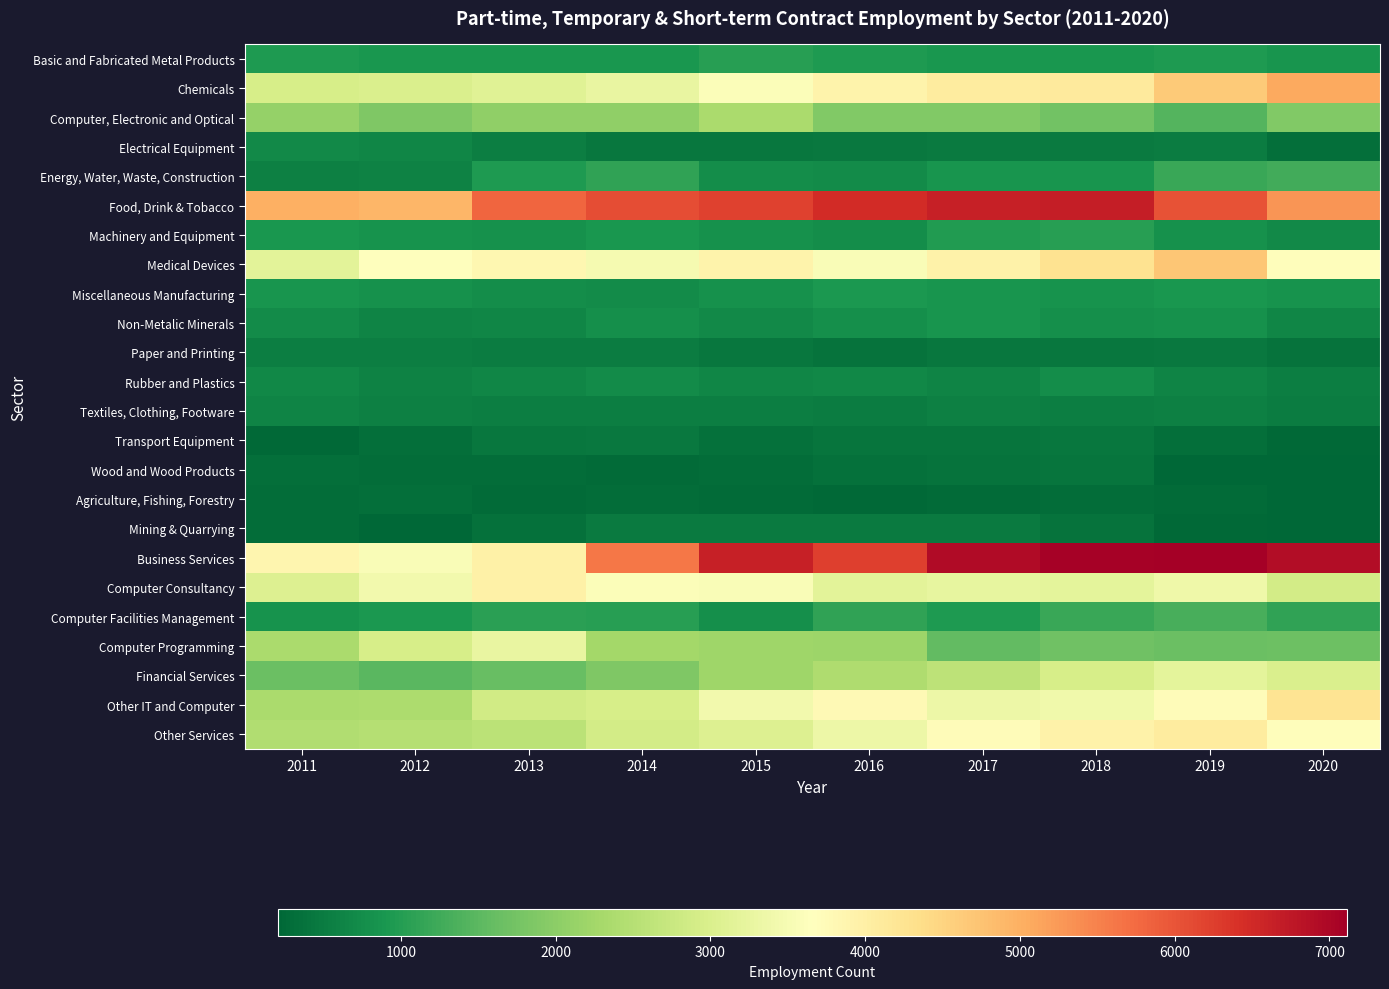

At 2013, list the series in order from smallest to largest.

Agriculture, Fishing, Forestry, Wood and Wood Products, Mining & Quarrying, Transport Equipment, Paper and Printing, Textiles, Clothing, Footware, Electrical Equipment, Non-Metalic Minerals, Rubber and Plastics, Miscellaneous Manufacturing, Machinery and Equipment, Basic and Fabricated Metal Products, Energy, Water, Waste, Construction, Computer Facilities Management, Financial Services, Computer, Electronic and Optical, Other Services, Other IT and Computer, Chemicals, Computer Programming, Medical Devices, Computer Consultancy, Business Services, Food, Drink & Tobacco